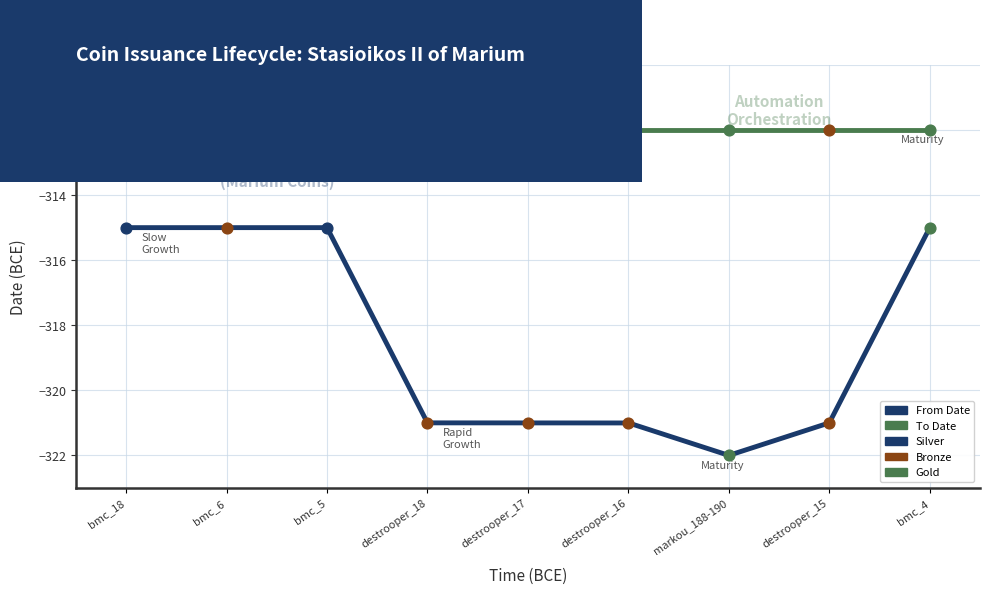

Is the value of From Date at markou_188-190 greater than the value of To Date at bmc_18?

No